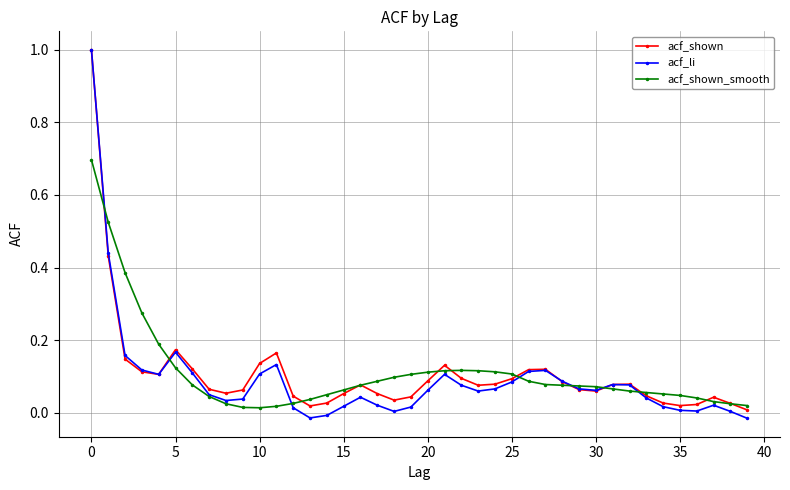

What is the highest value of the acf_li series?

1.0